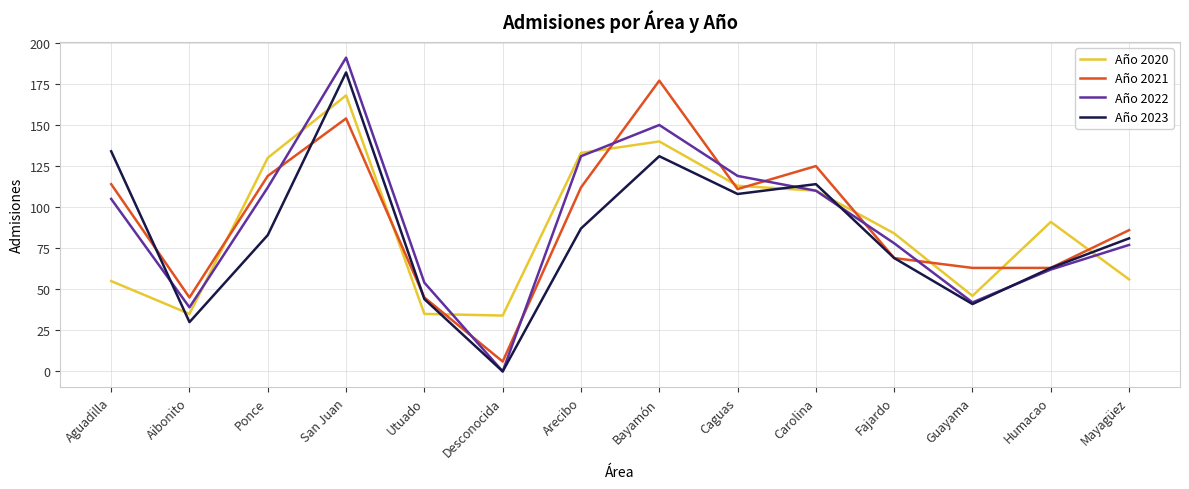

What is the total value across all series at Mayagüez?

300